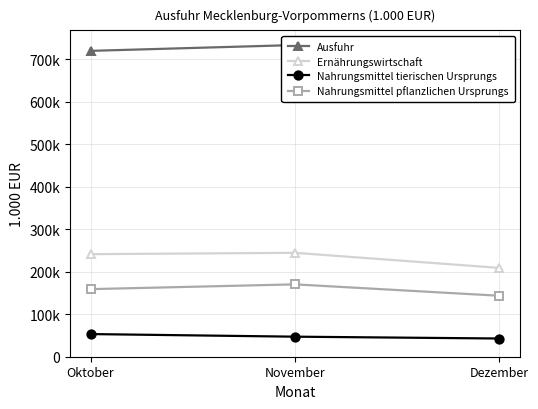

At how many categories does at least one series exceed 454044?

3